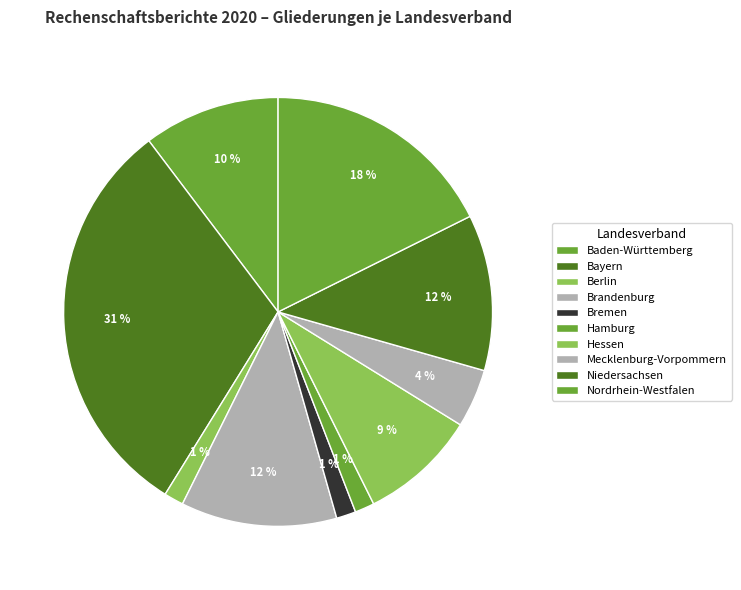

Count the number of slices in the pie.

10